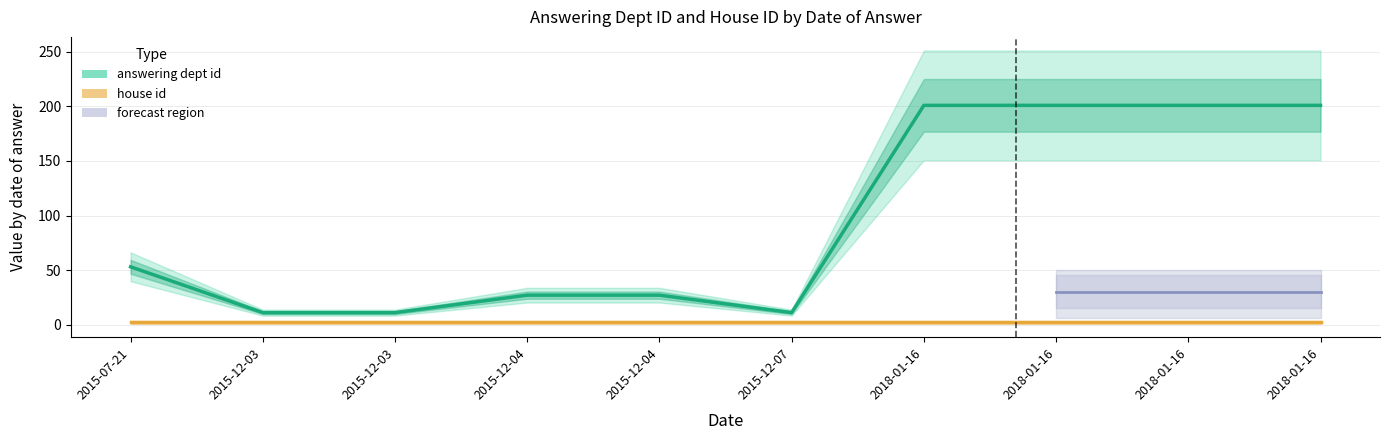

What is the label of the 1st point from the left?

2015-07-21